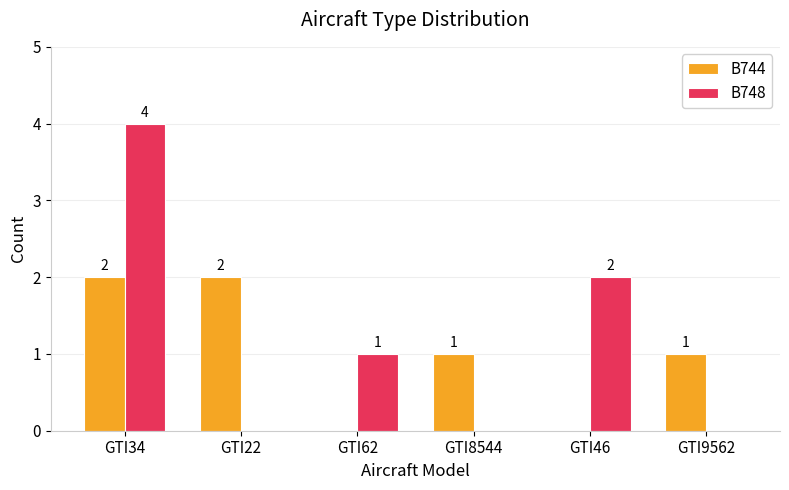

Is the value of B744 at GTI46 greater than the value of B748 at GTI62?

No